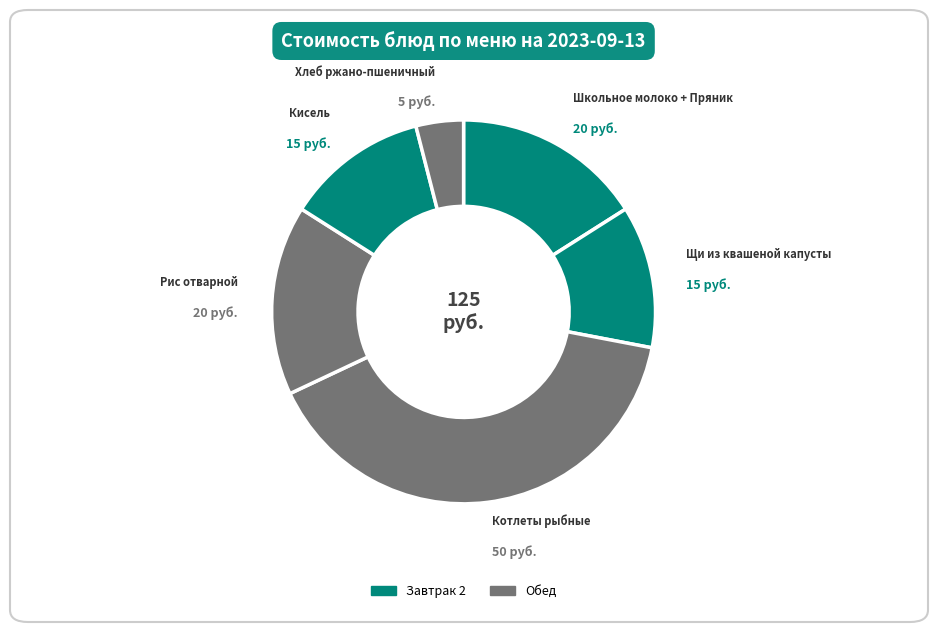

Count the number of slices in the pie.

6